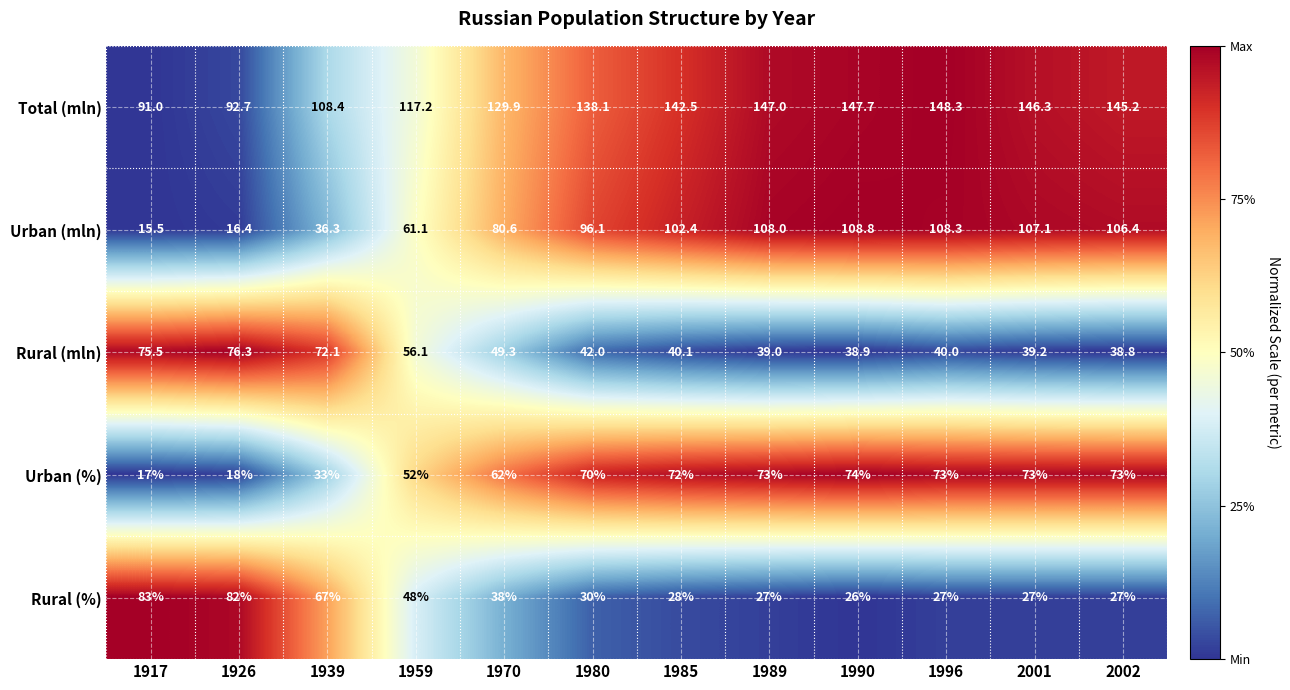

At how many categories does at least one series exceed 100?

10